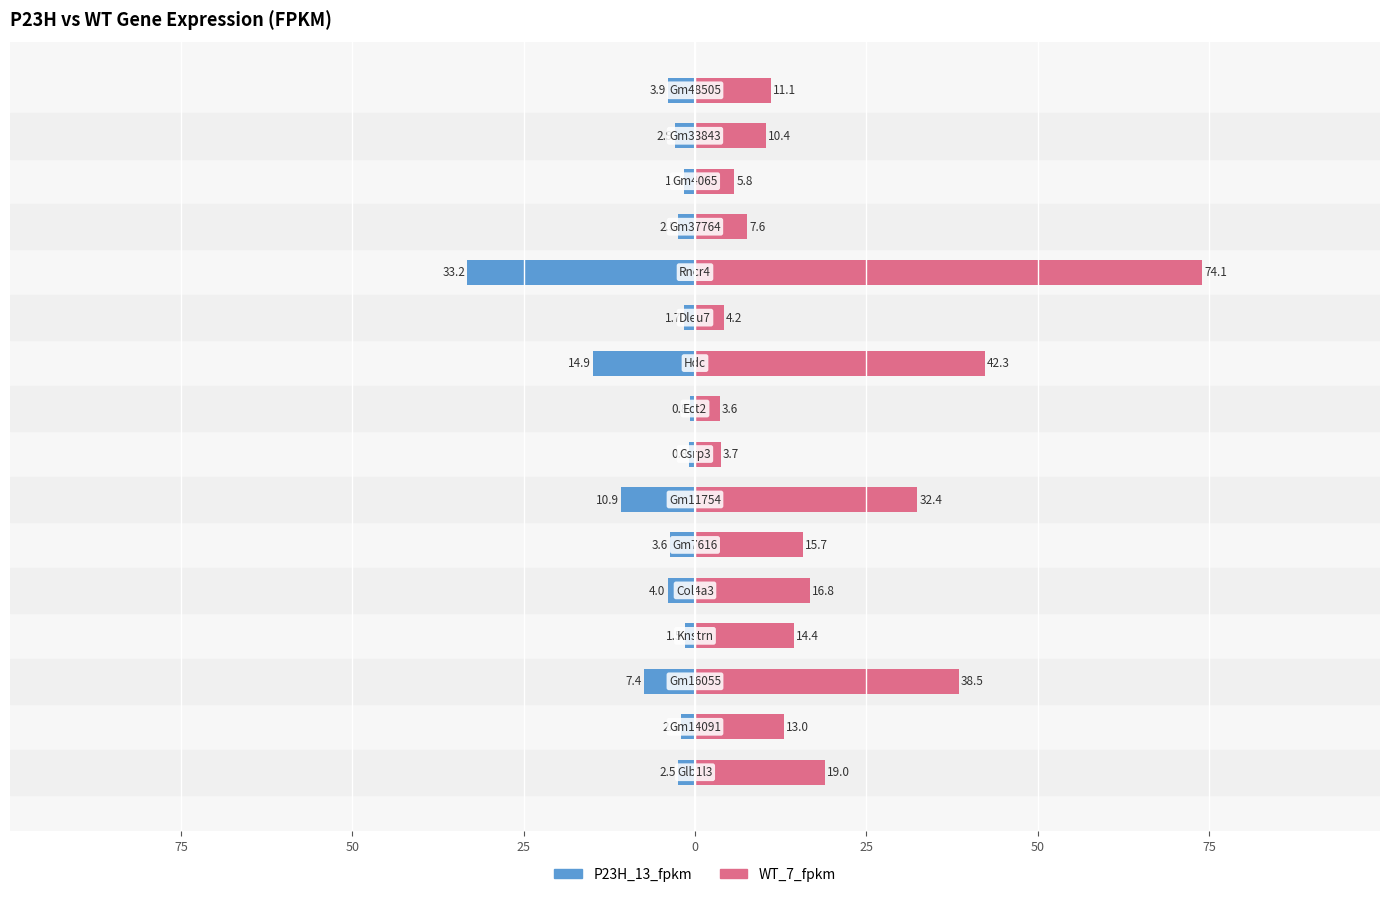

What is the maximum value shown in the chart?

74.1